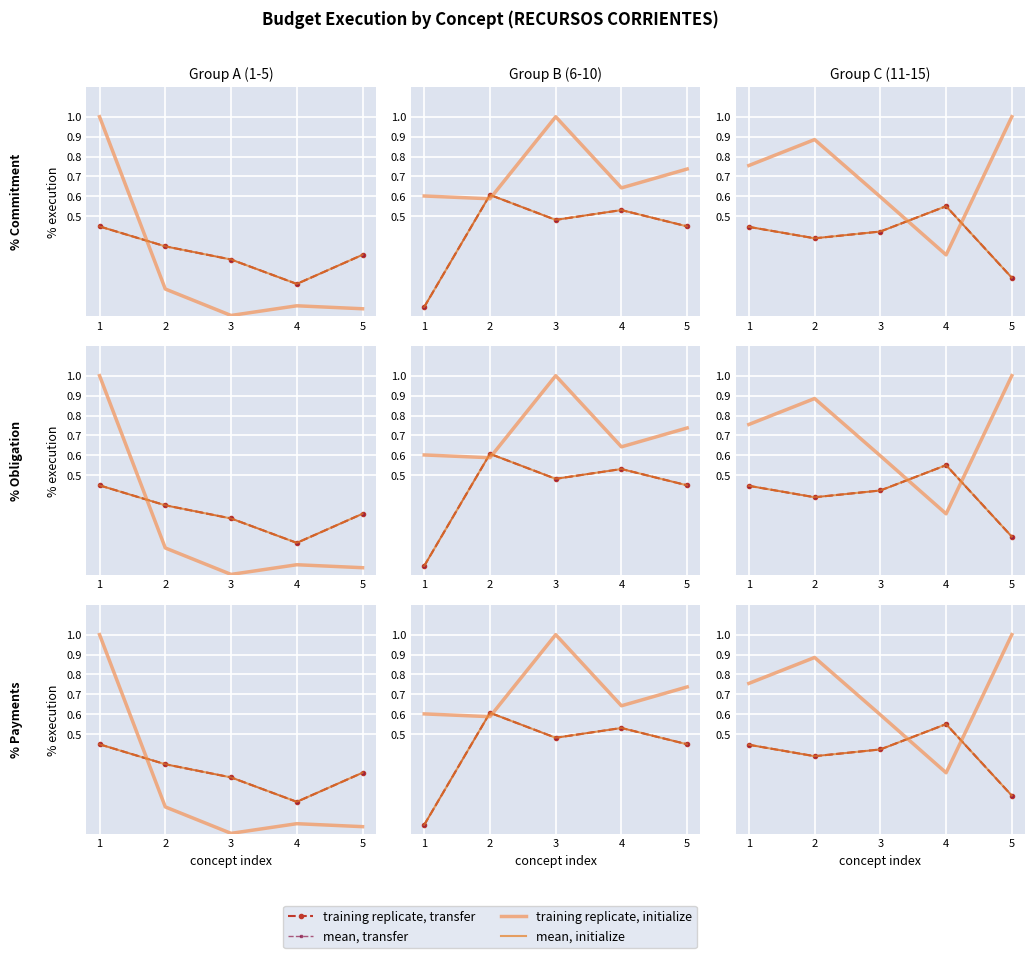

How many lines are shown in the chart?

4